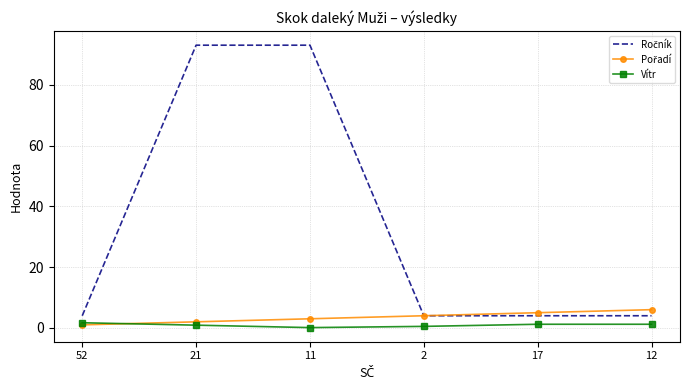

What is the greatest value displayed?

93.0